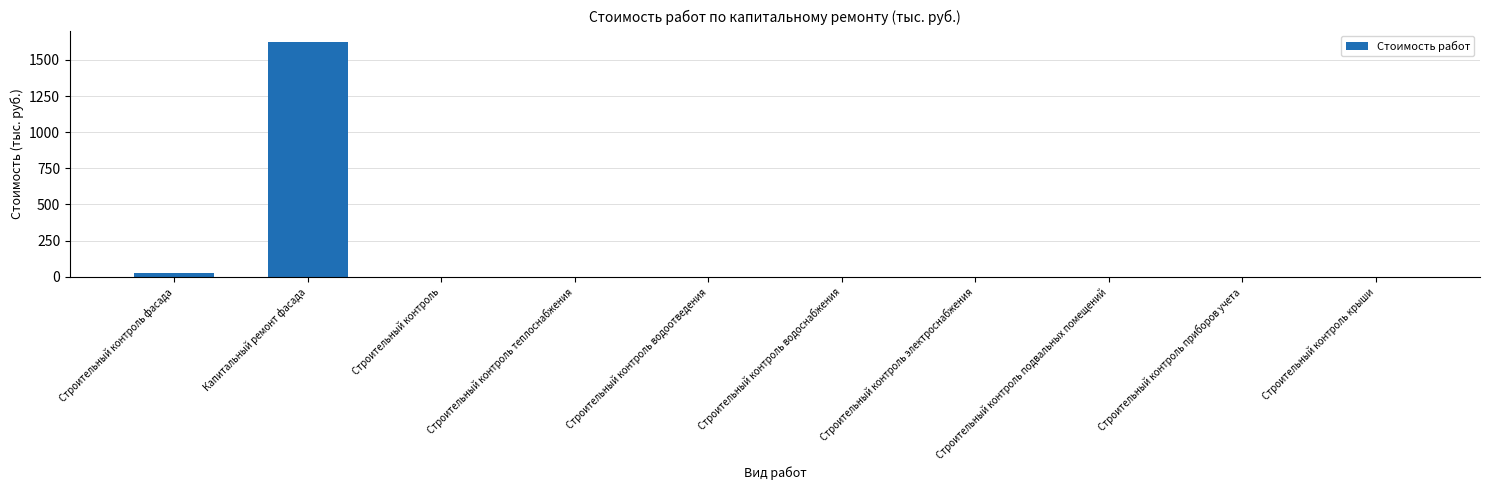

The value at Строительный контроль водоснабжения is 0.0. True or false?

True